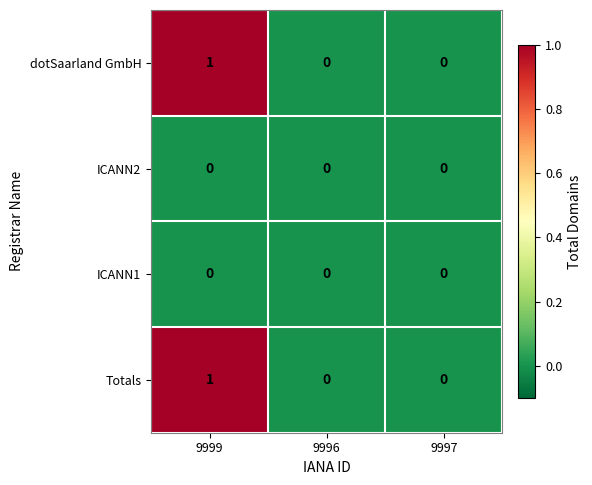

The dotSaarland GmbH series shows 0 at 9999. True or false?

False